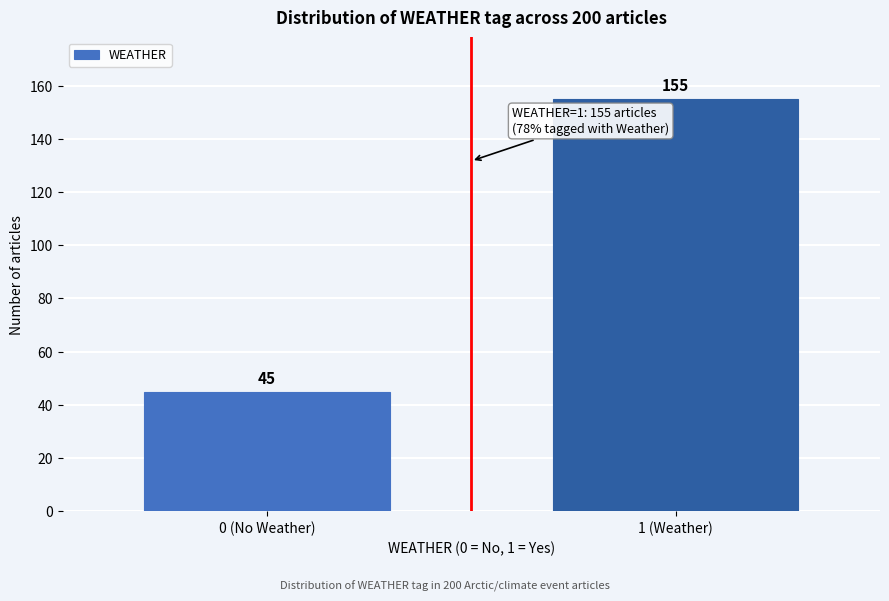

Reading left to right, transcribe all the data shown in this chart.

45	155